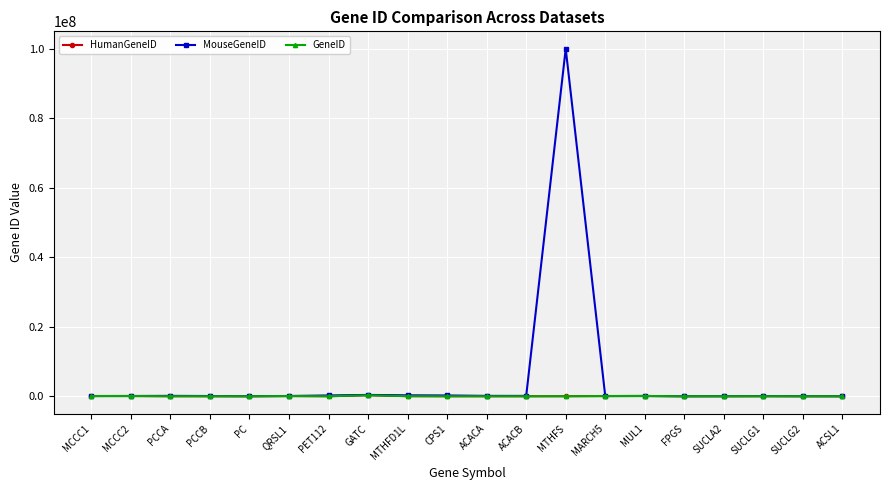

Where does the MouseGeneID series first go above 76563?

MCCC2